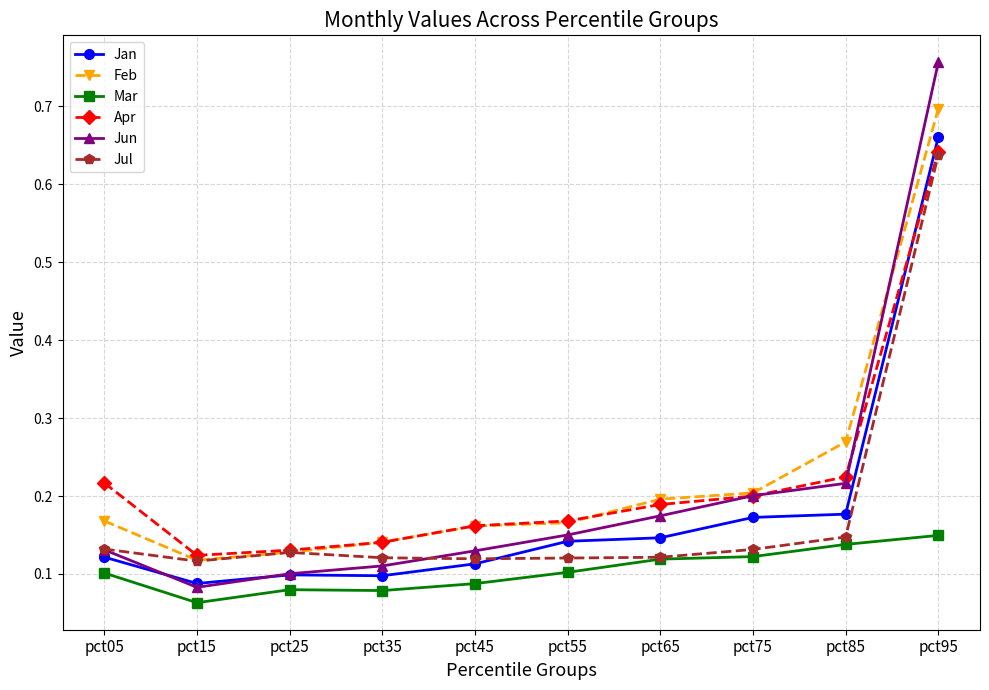

The Jul series shows 0.1 at pct45. True or false?

True